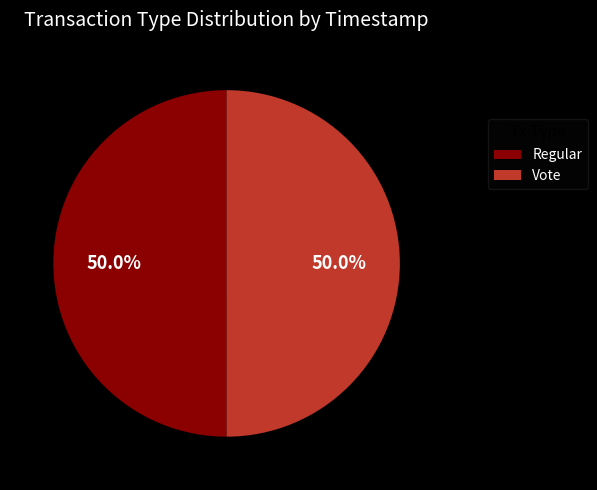

To the nearest percent, what percentage of the pie is Vote?

50%